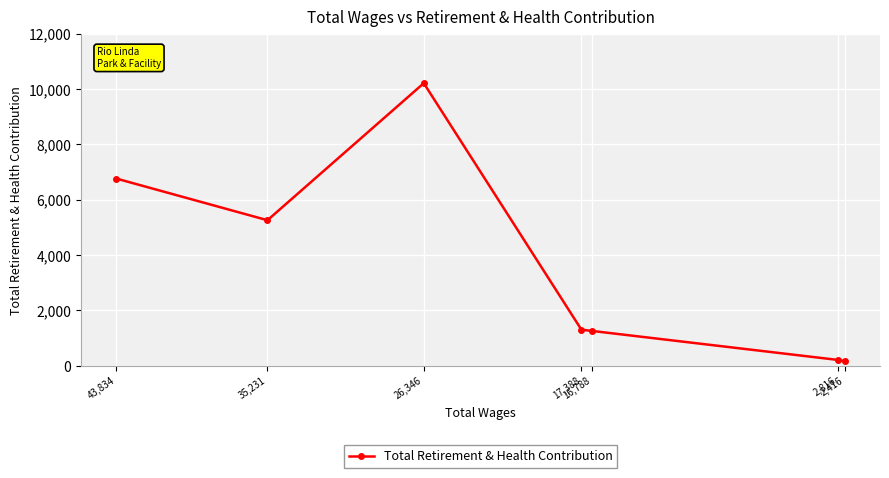

True or false: the data has more than 1 interior local peaks.

False